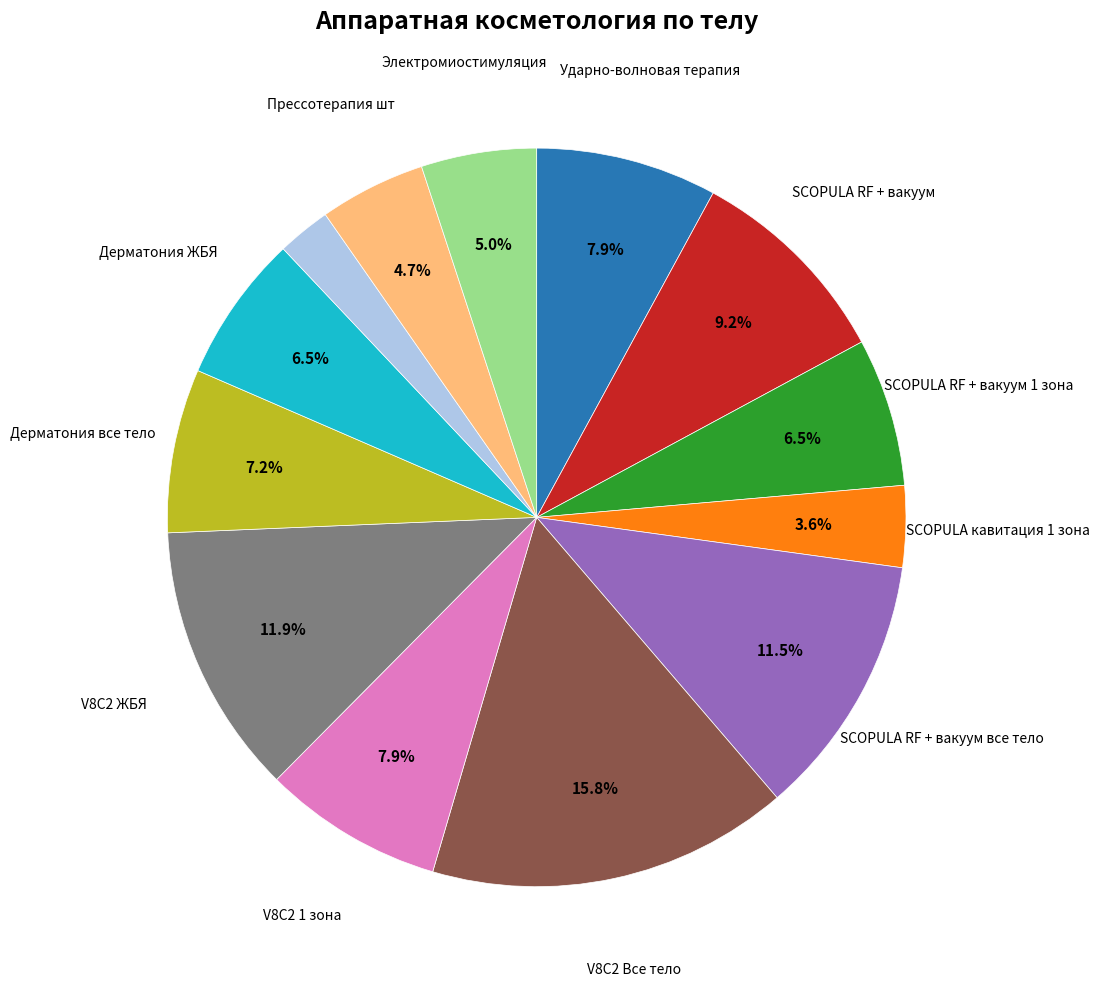

Is there a majority slice in this chart?

No